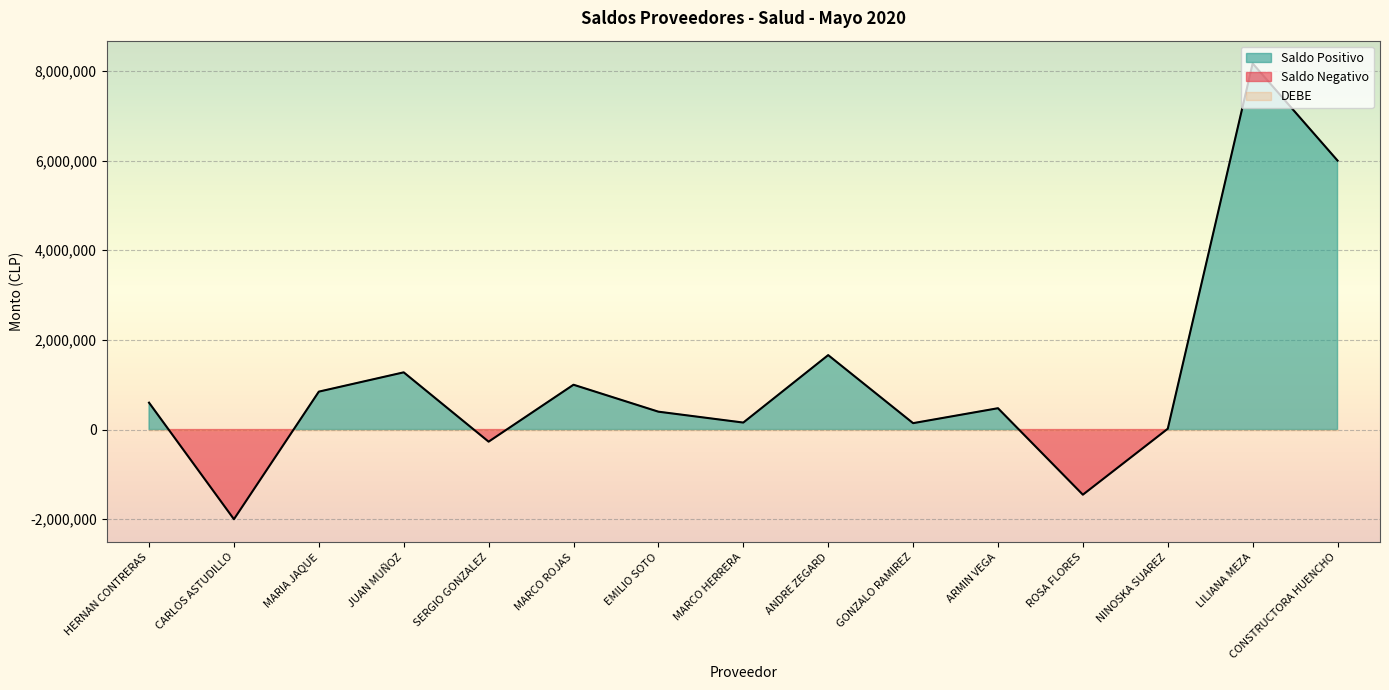

What value does the Saldo Al: 31/05/2020 series have at JUAN MUÑOZ?

1276486